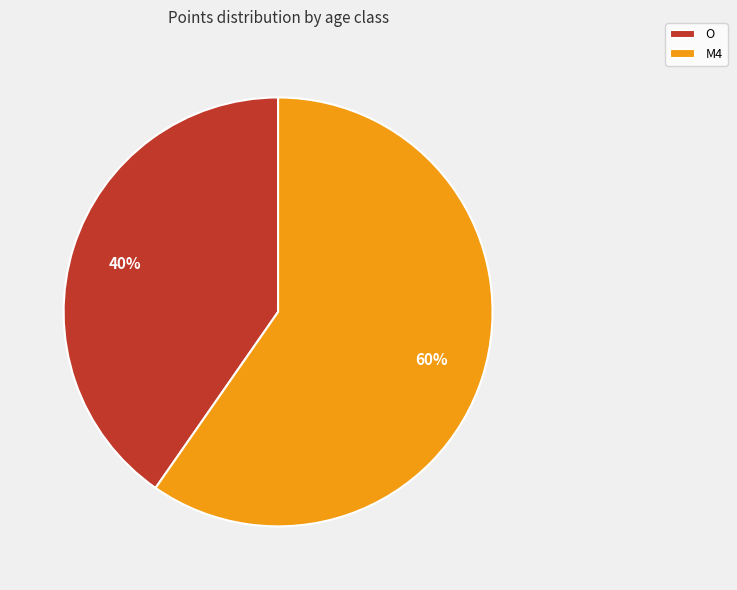

To the nearest percent, what is the combined percentage of O and M4?

100%